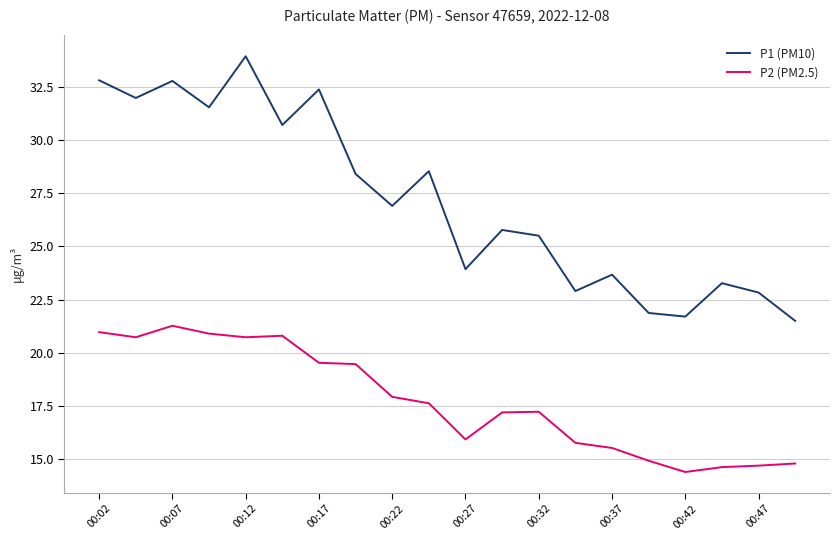

What is the lowest value of the P2 (PM2.5) series?

14.4